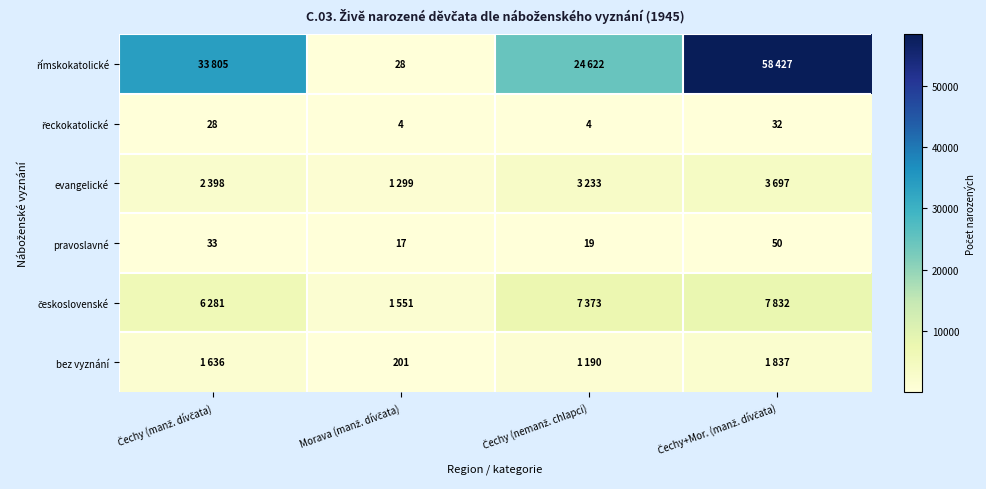

Between Čechy (nemanž. chlapci) and Morava (manž. dívčata), which is larger?

Čechy (nemanž. chlapci)